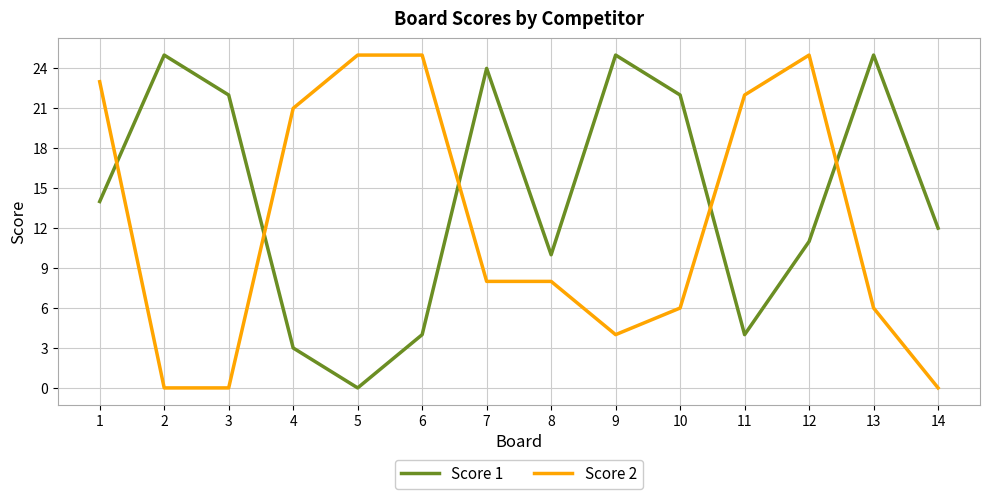

What is the sum of the Score 1 values at 1 and 6?

18